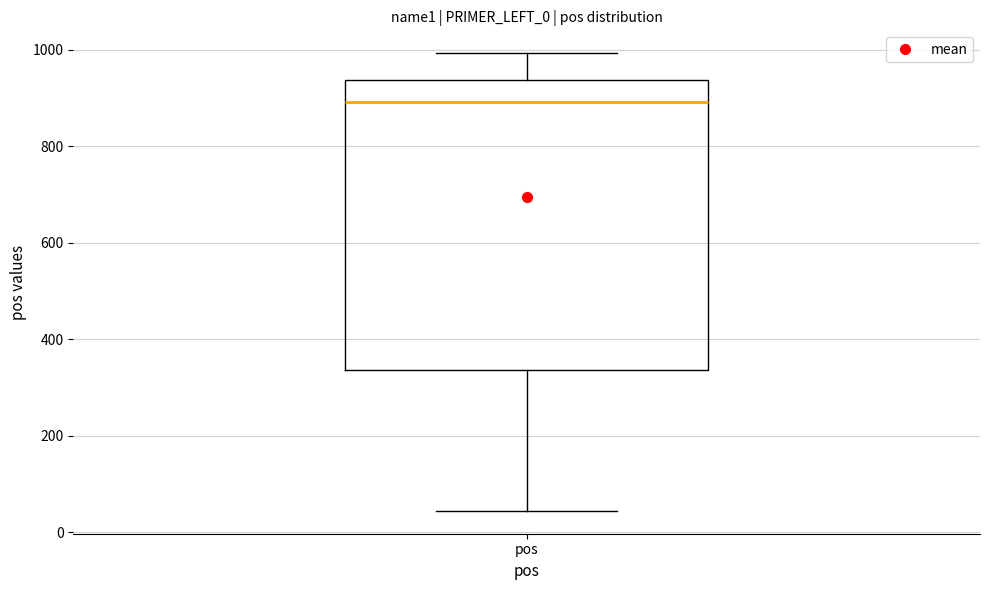

Where is the upper edge of the box for pos on the y-axis? The values are not printed on the chart, so give them approximately, as read against the axis.

940